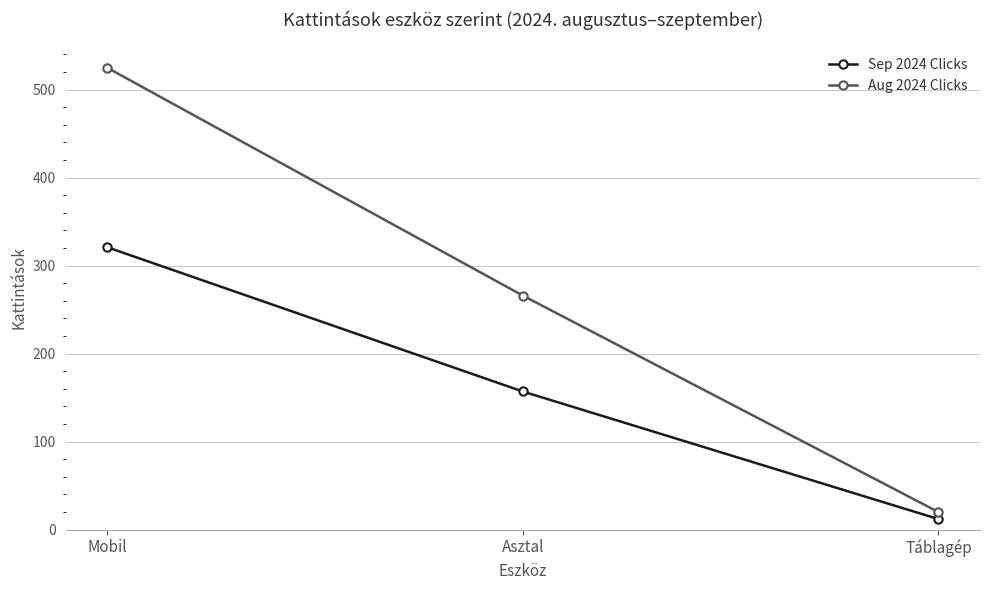

What is the label of the 3rd point from the left?

Táblagép